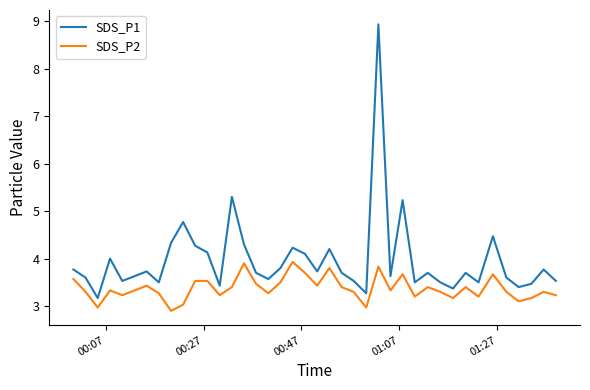

True or false: SDS_P2 and SDS_P1 intersect in this chart.

False